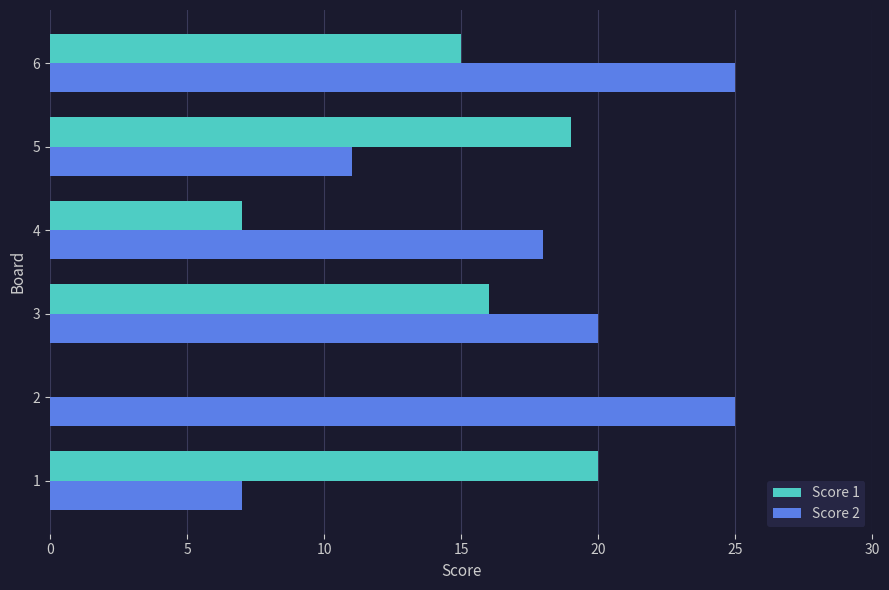

The Score 1 series shows 15 at 6. True or false?

True